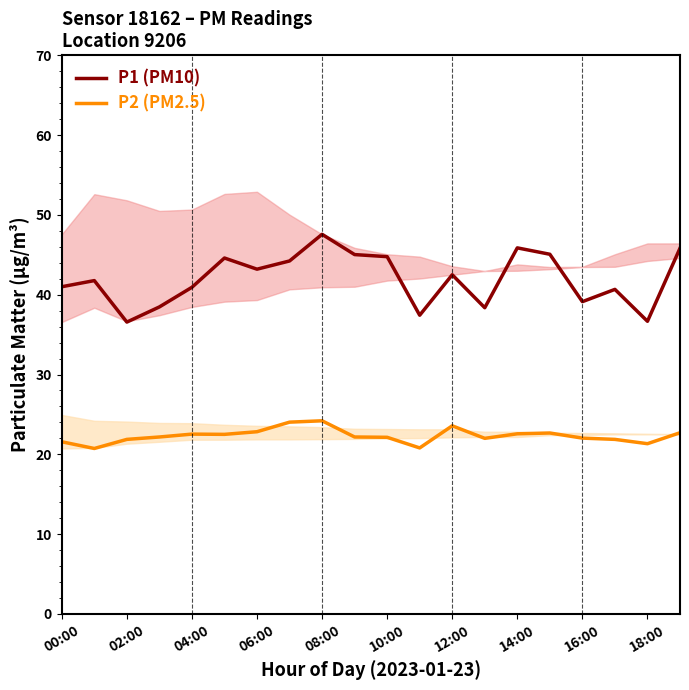

True or false: P2 (PM2.5) and P1 (PM10) cross at least once.

False